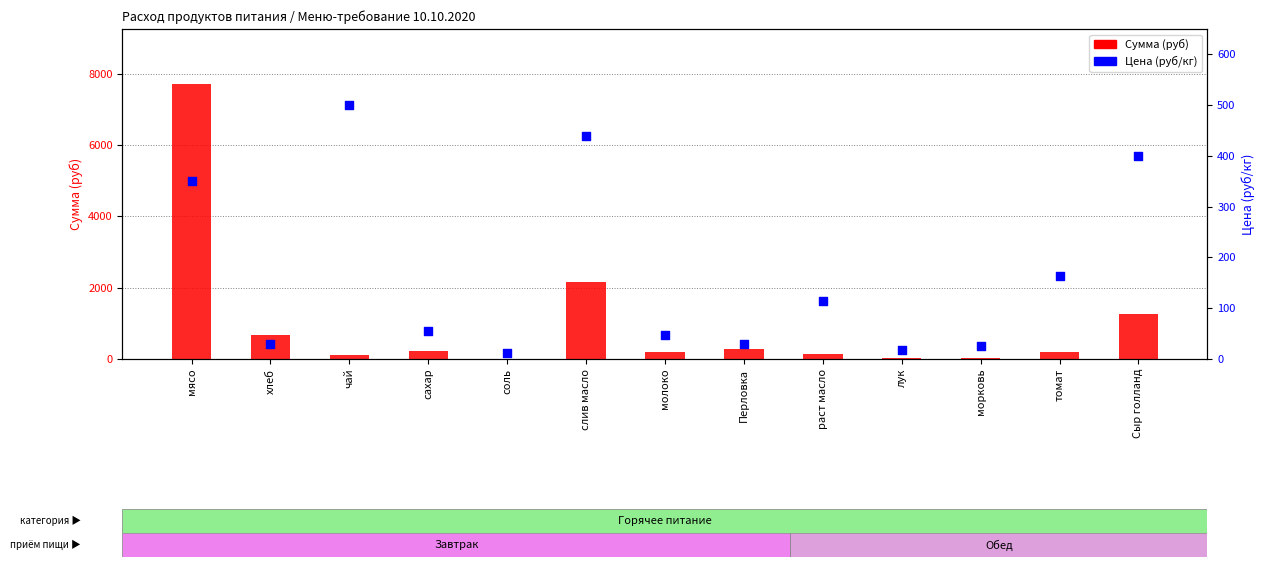

What is the total value across all series at хлеб?

707.5